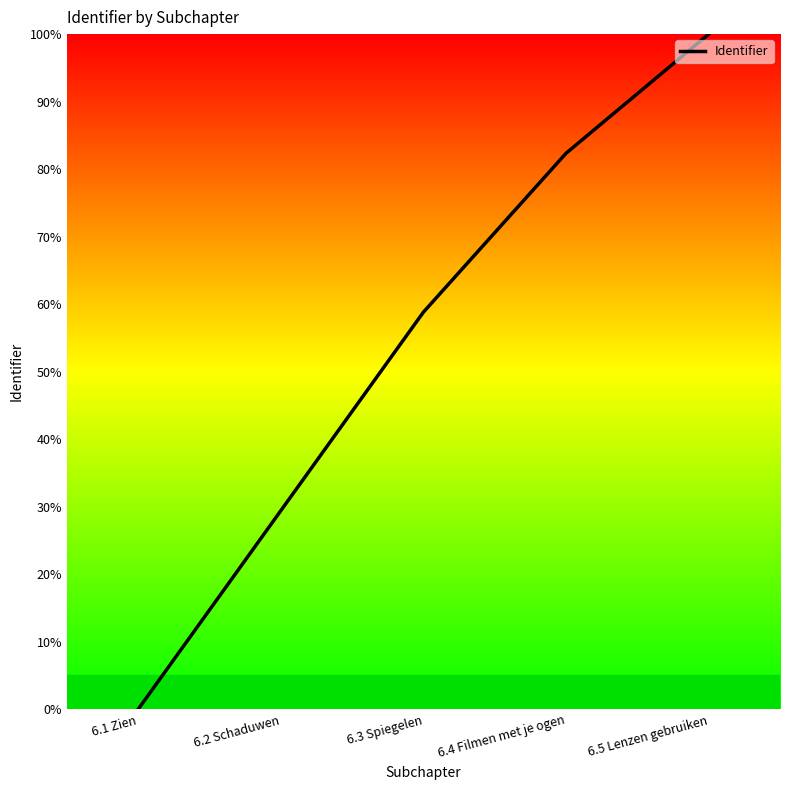

Count the number of categories in the chart.

5